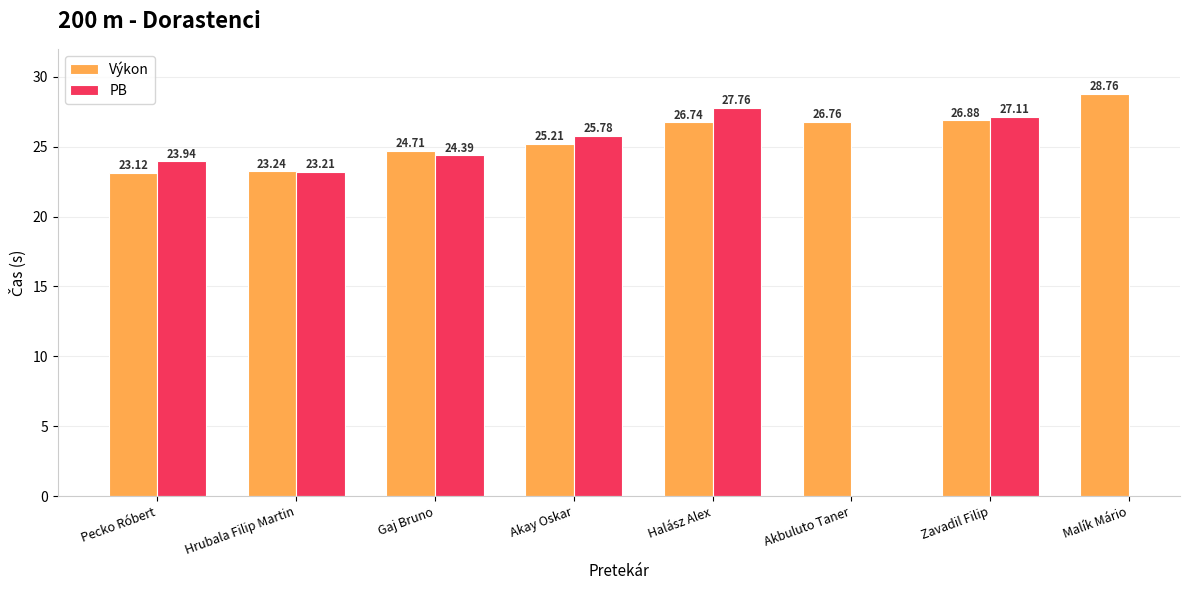

What are all the series names shown in the legend?

Výkon, PB